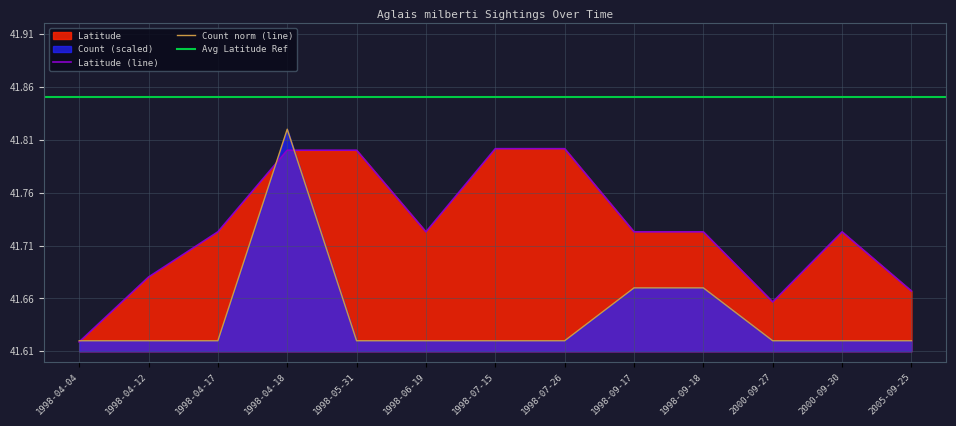

What is the difference between the second highest and second lowest values in the Latitude series?

0.1